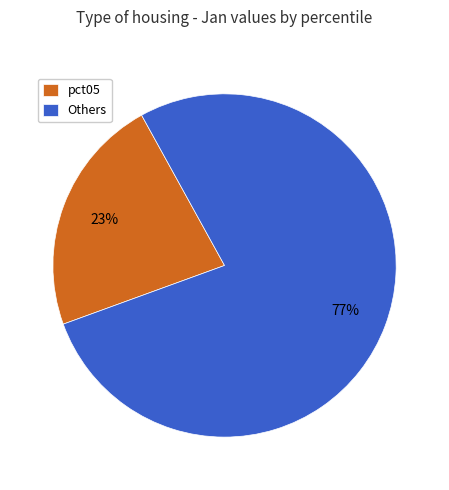

What is the largest slice in the pie chart?

Others